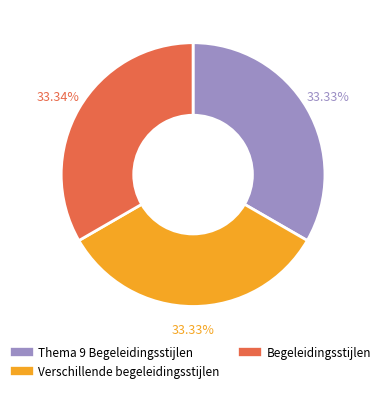

Combined, do Thema 9 Begeleidingsstijlen and Verschillende begeleidingsstijlen account for over 50%?

Yes